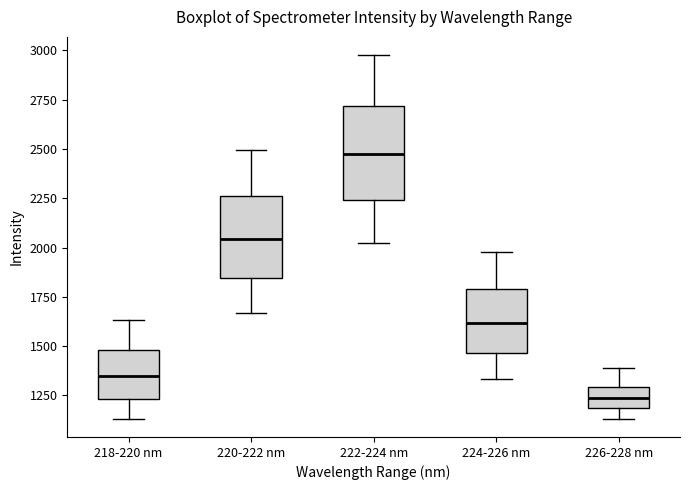

Which box has the lowest median line?

226-228 nm